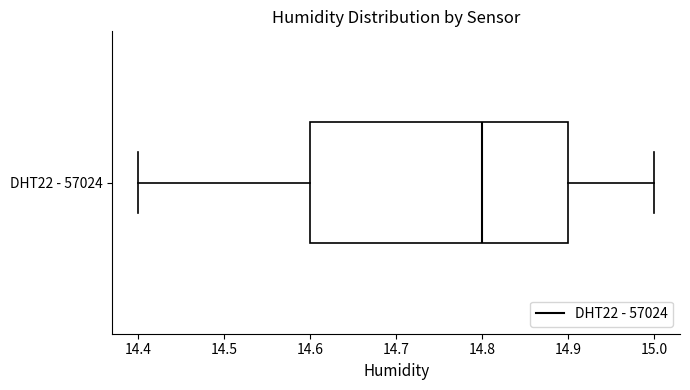

Read this box plot against the x-axis: the position of the median line, the range covered by the box, and the ends of both whiskers. The values are not printed on the chart, so give them approximately, as read against the axis.

median 14.8, box 14.6 to 14.9, whiskers 14.4 to 15.0